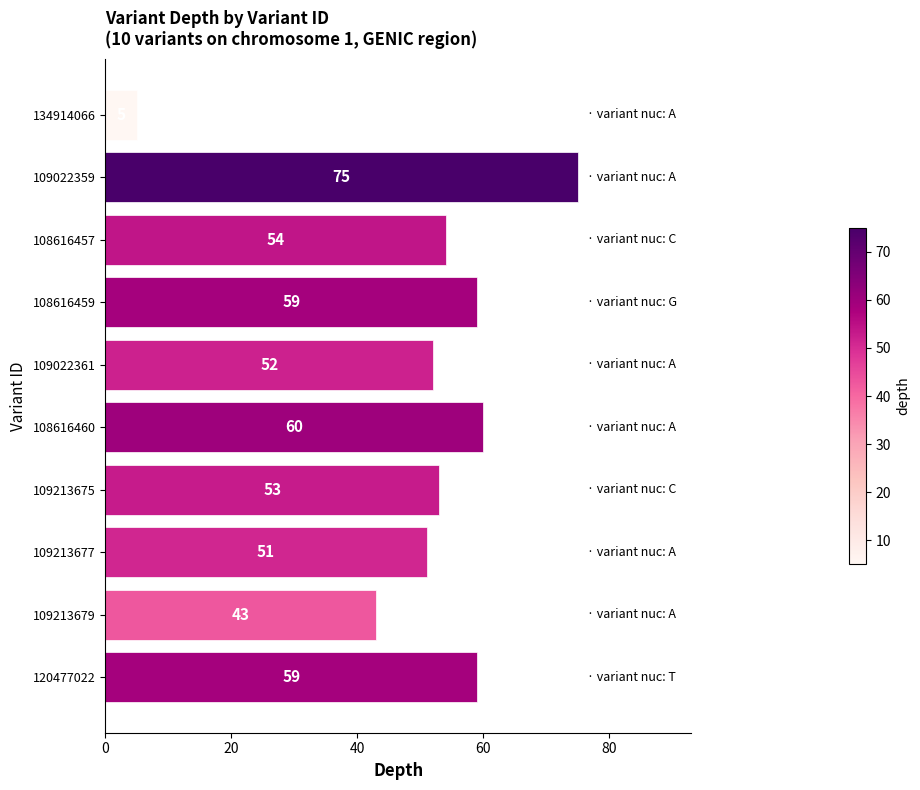

How many categories are shown in the chart?

10